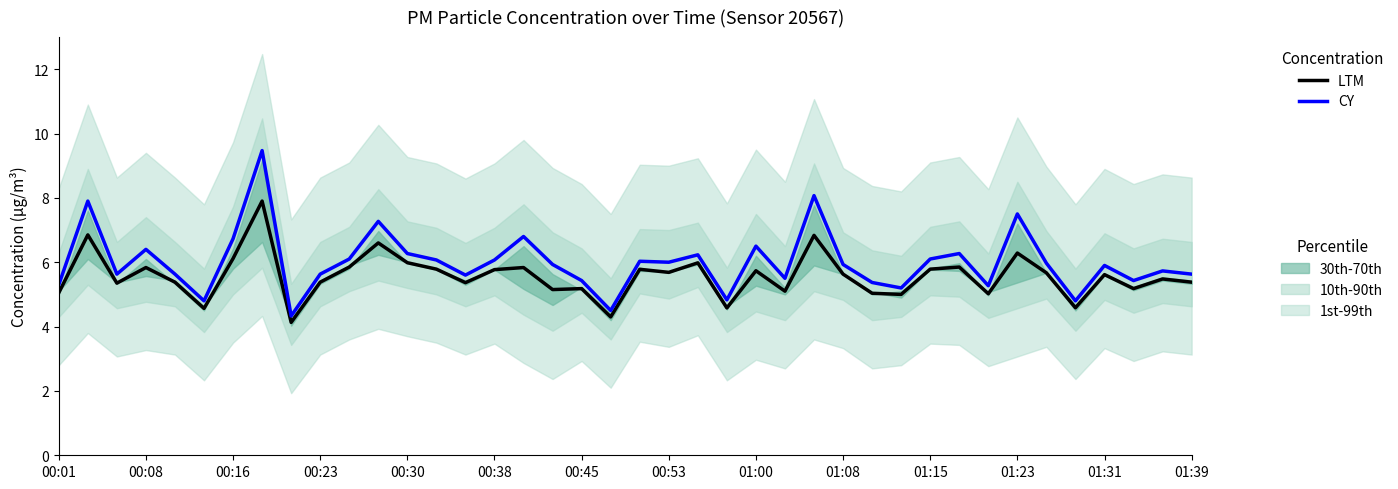

How many data points in LTM are less than 5?

5